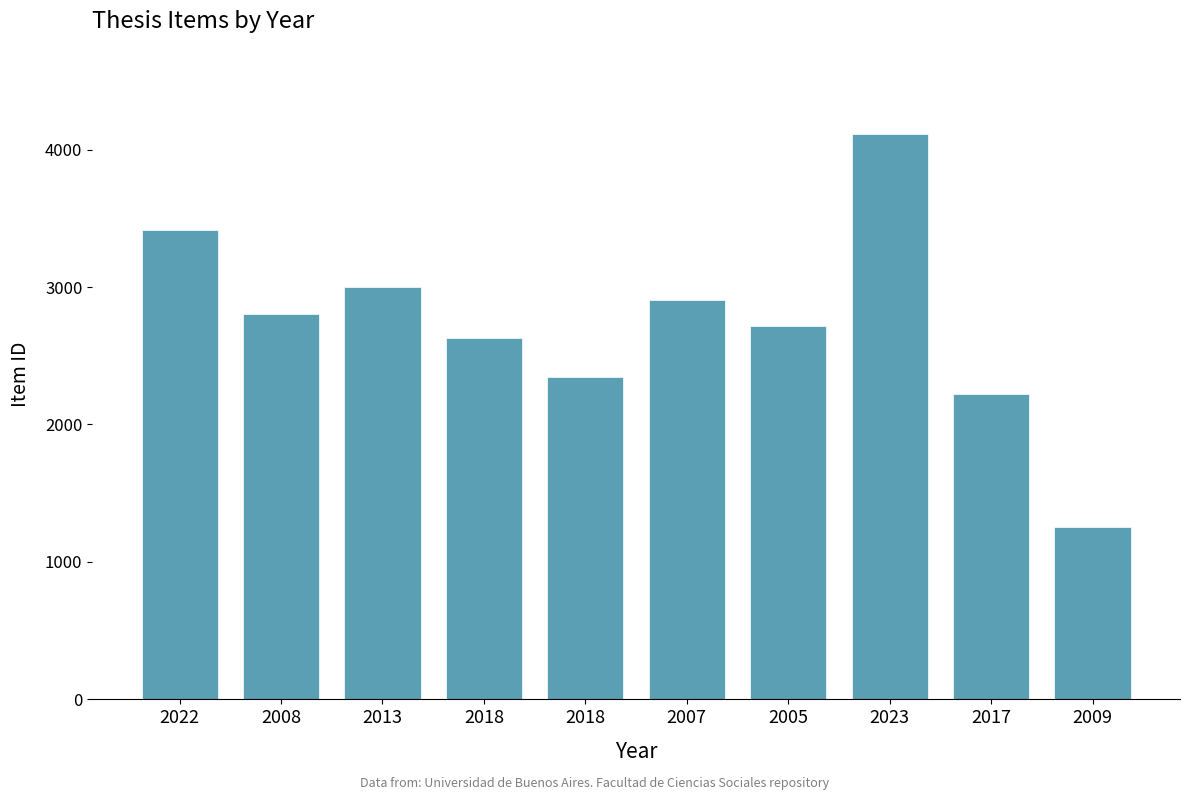

The chart shows a value of 1303 at 2005. True or false?

False